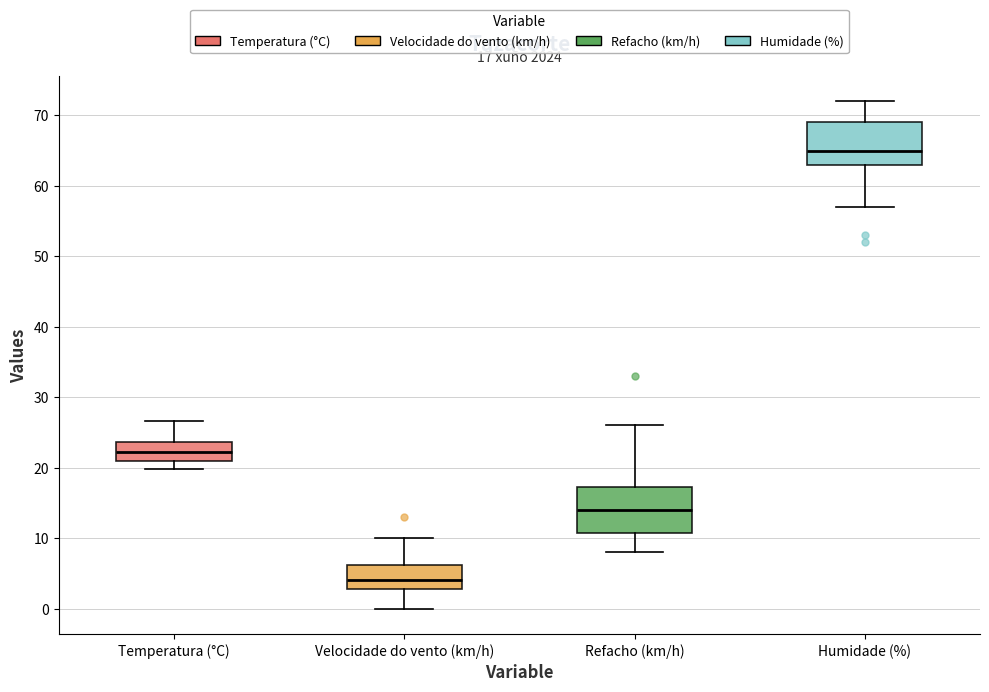

Which box's median line is the highest?

Humidade (%)